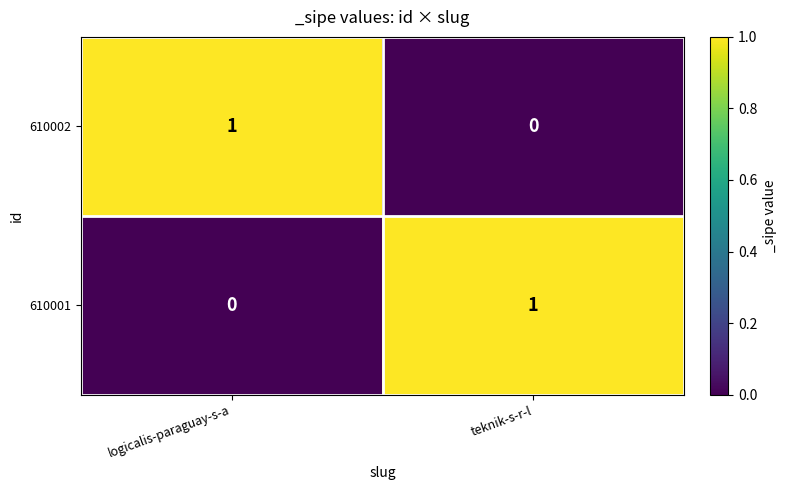

Is it true that 610001 equals 1 at teknik-s-r-l?

True